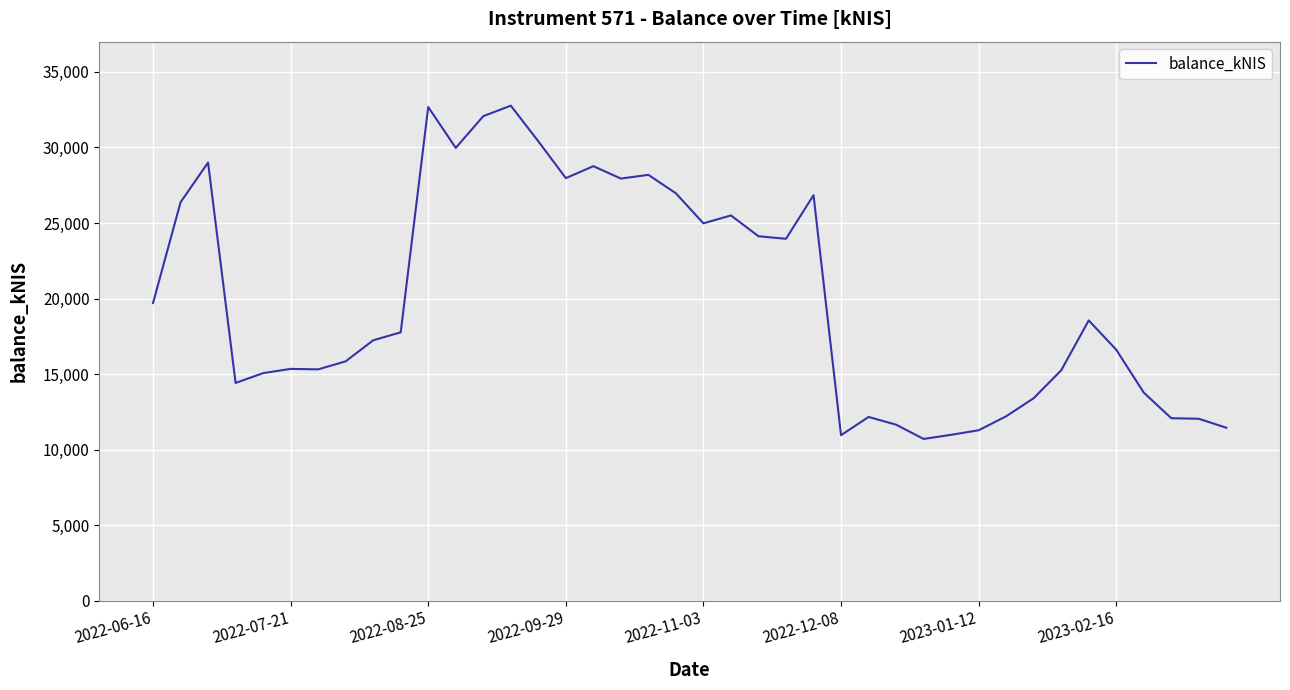

What is the minimum value shown in the chart?

10704.9